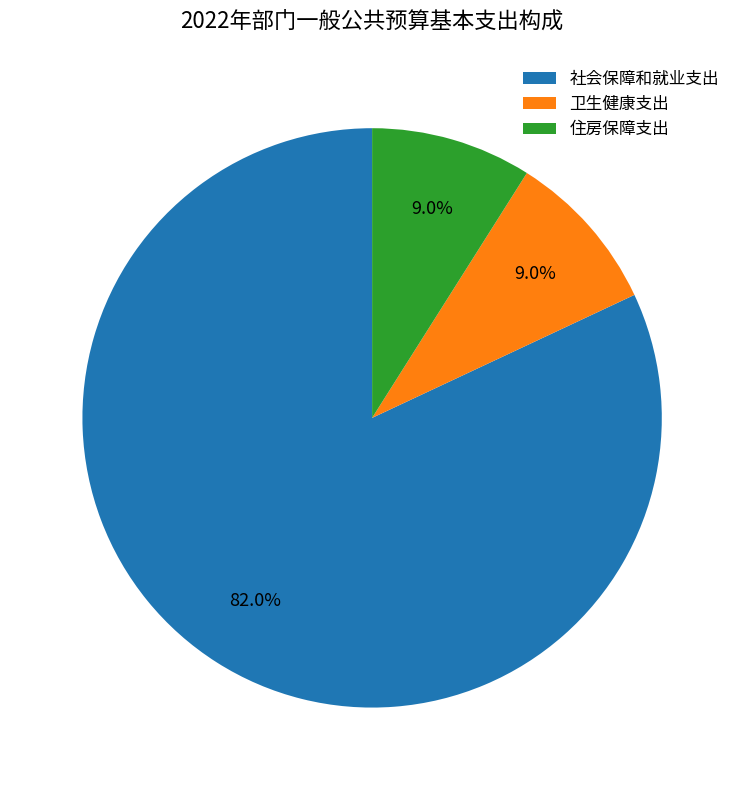

To the nearest percent, what is the difference between the largest and smallest slice percentages?

73%